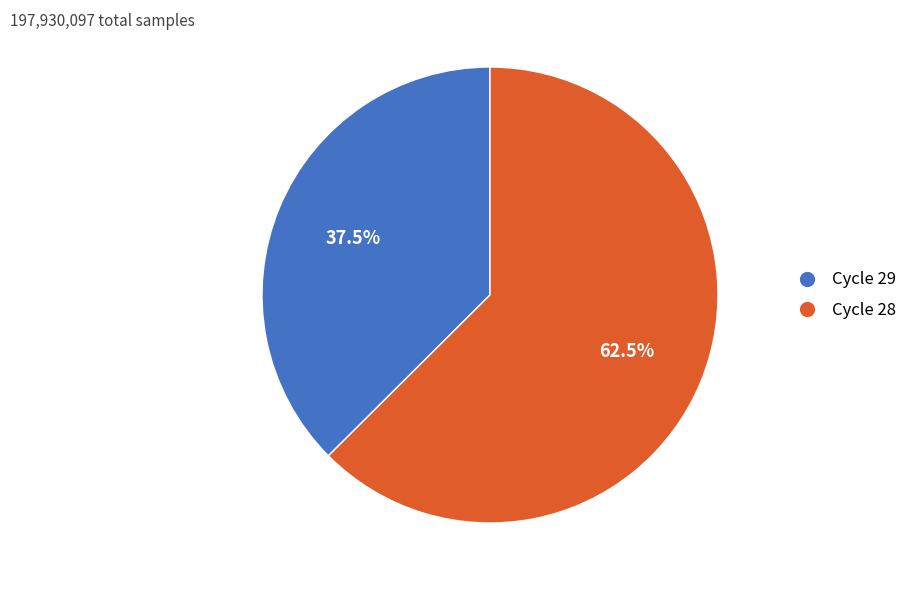

Does any single category account for the majority?

Yes